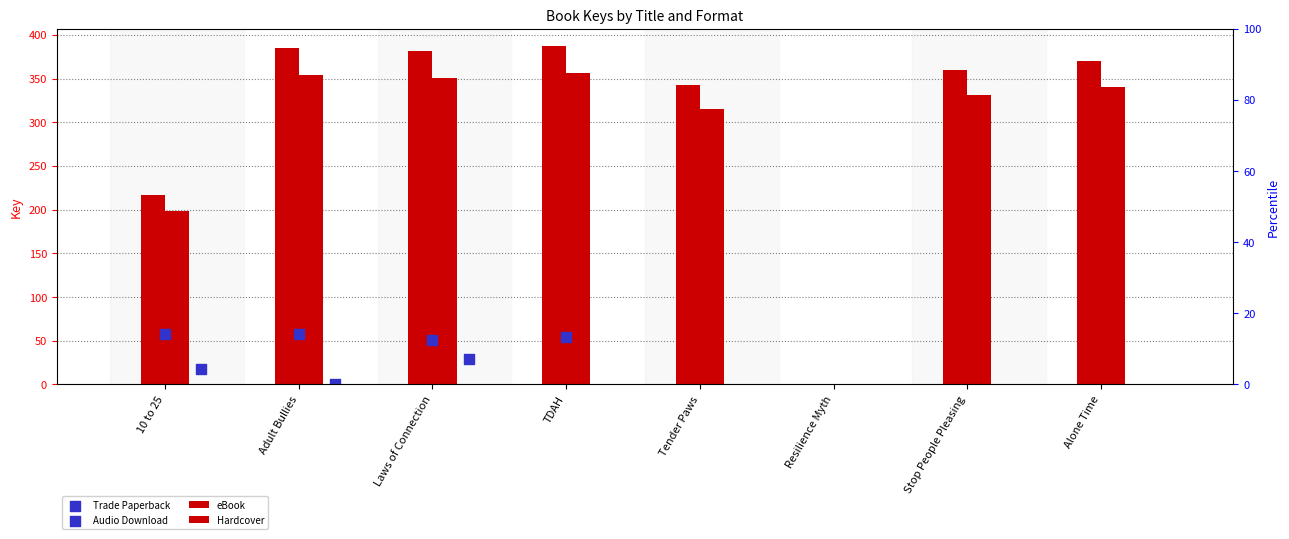

Is the value of Trade Paperback at Tender Paws greater than the value of Audio Download at Alone Time?

No